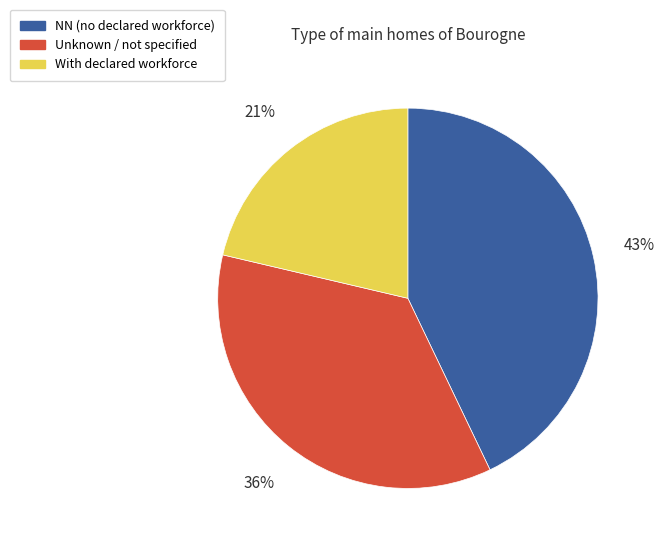

Is it true that Unknown / not specified is 36% of the pie?

True